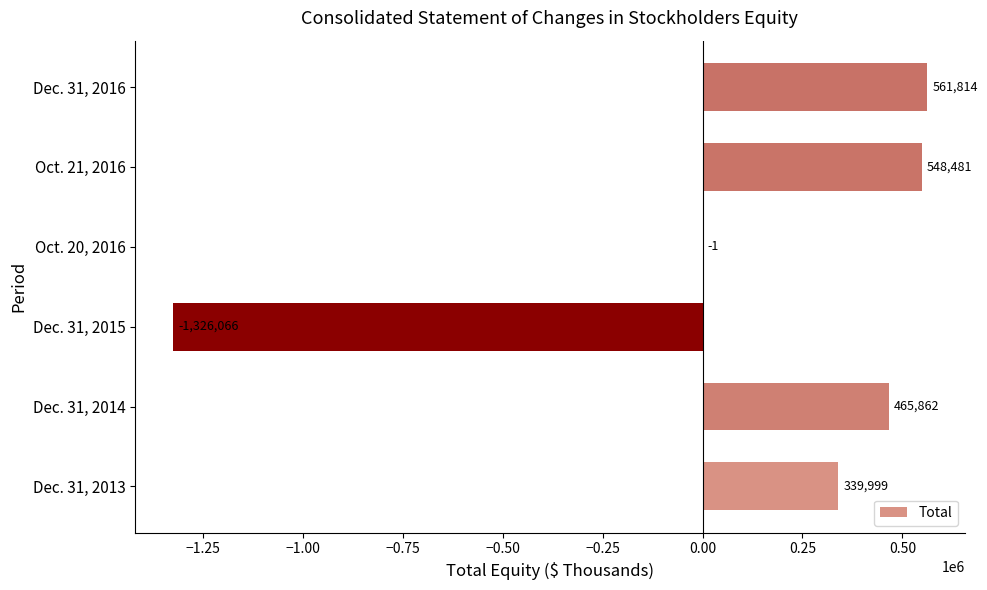

What is the change in value from Dec. 31, 2015 to Oct. 21, 2016?

+1874547